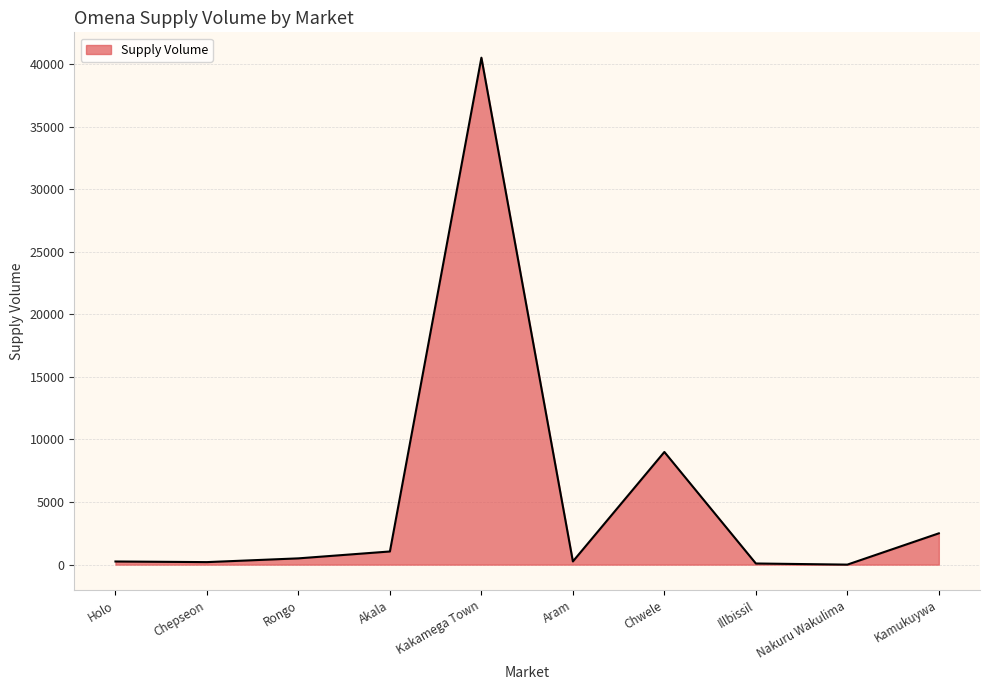

True or false: there are more than 1 points higher than both neighbors.

True